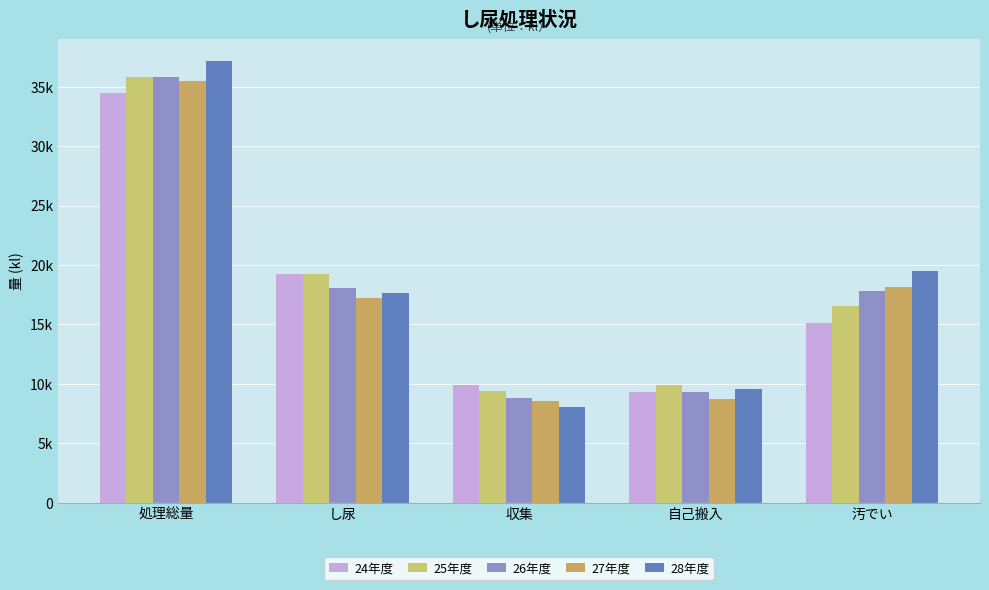

What is the label of the 2nd bar from the right?

自己搬入